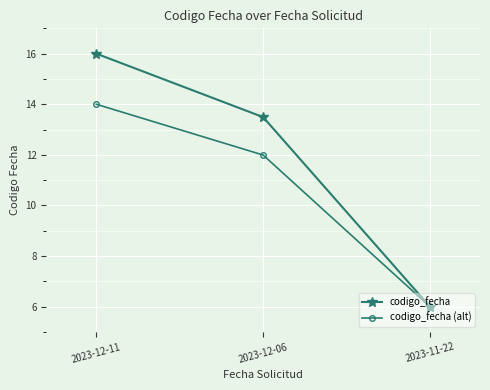

How many codigo_fecha values are between 6 and 16?

3